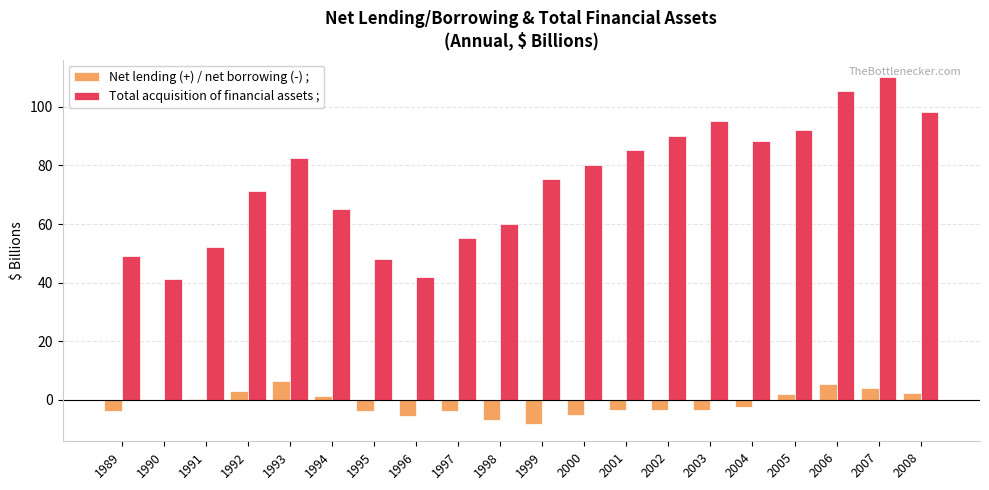

At which category does the chart reach its peak across all series?

2007